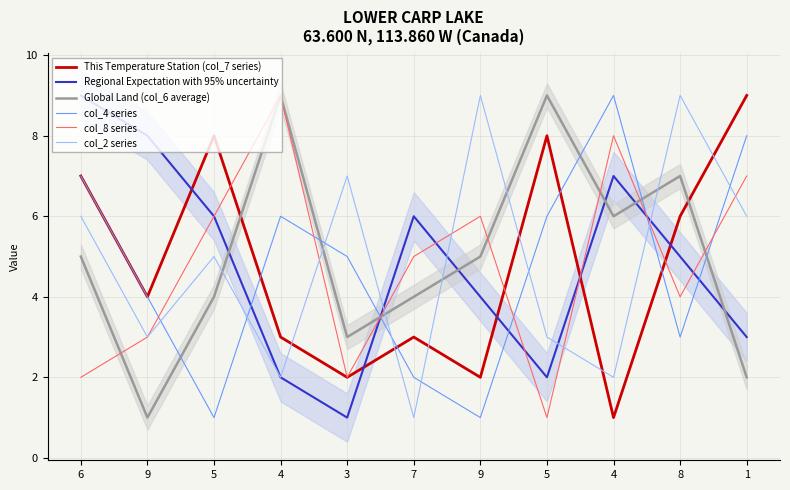

What is the sum of all col_4 series values?

52